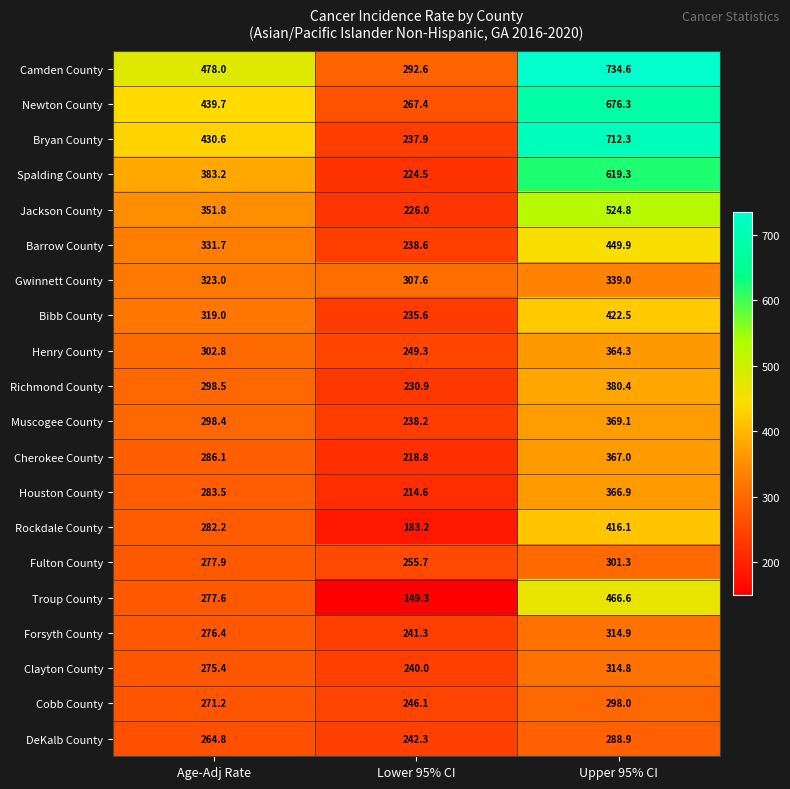

Which series has the largest range (max minus min)?

Bryan County